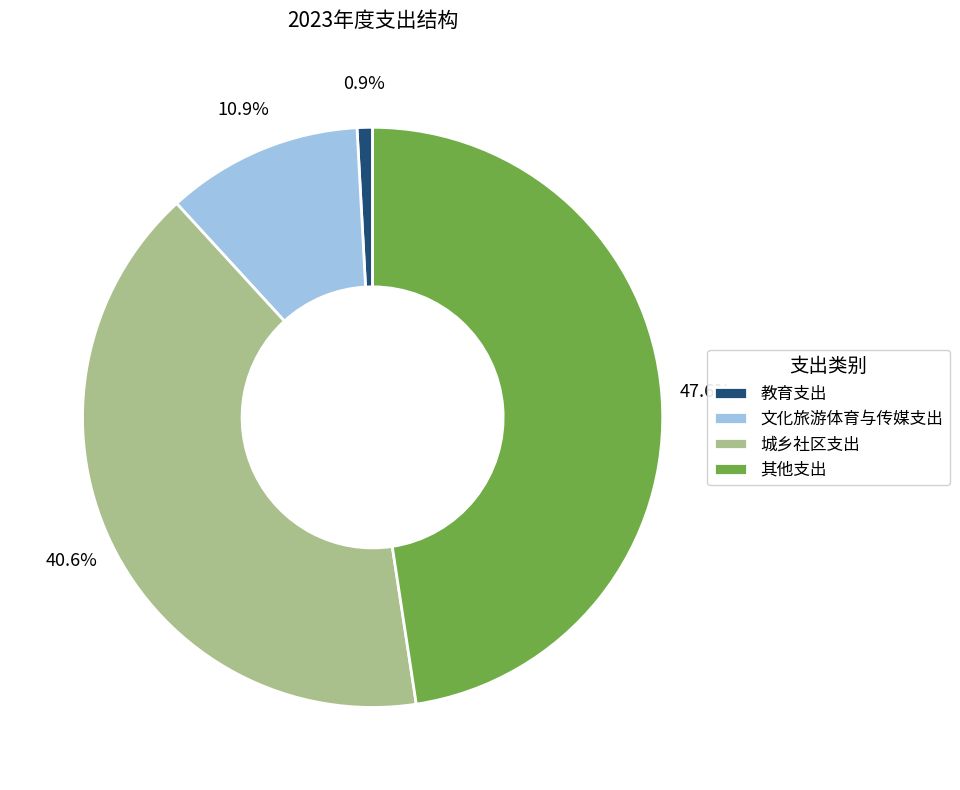

How many slices are in this pie chart?

4